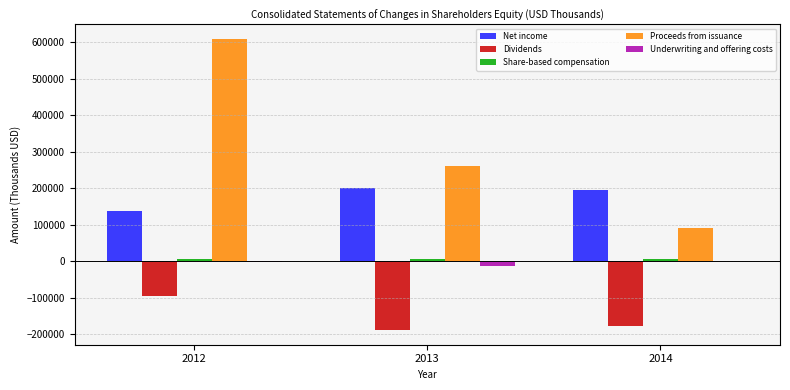

What is the sum of all Net income values?

532983